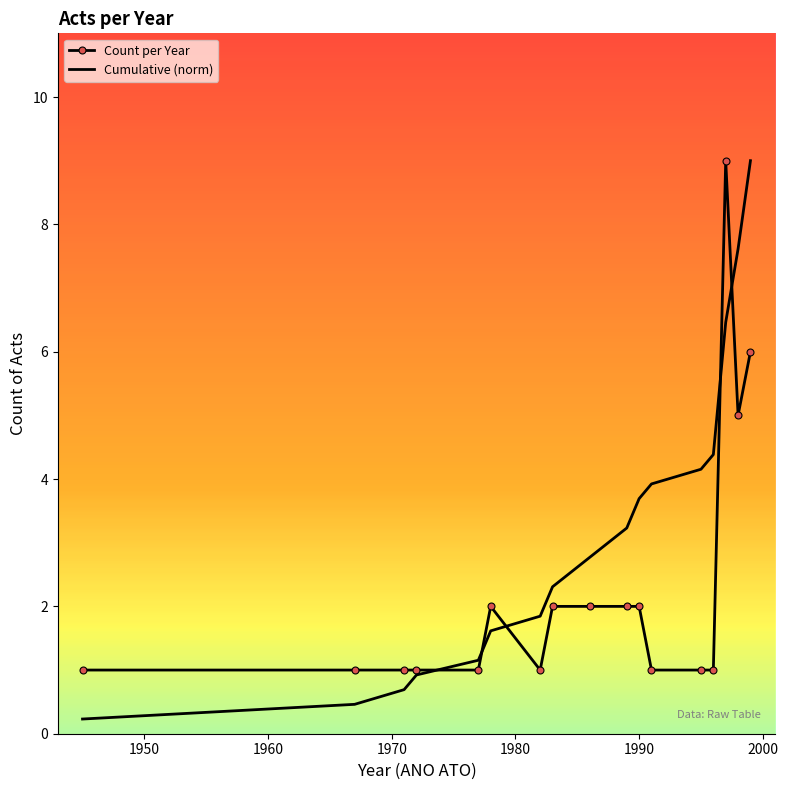

Which series has the largest total across all categories?

Cumulative (norm)